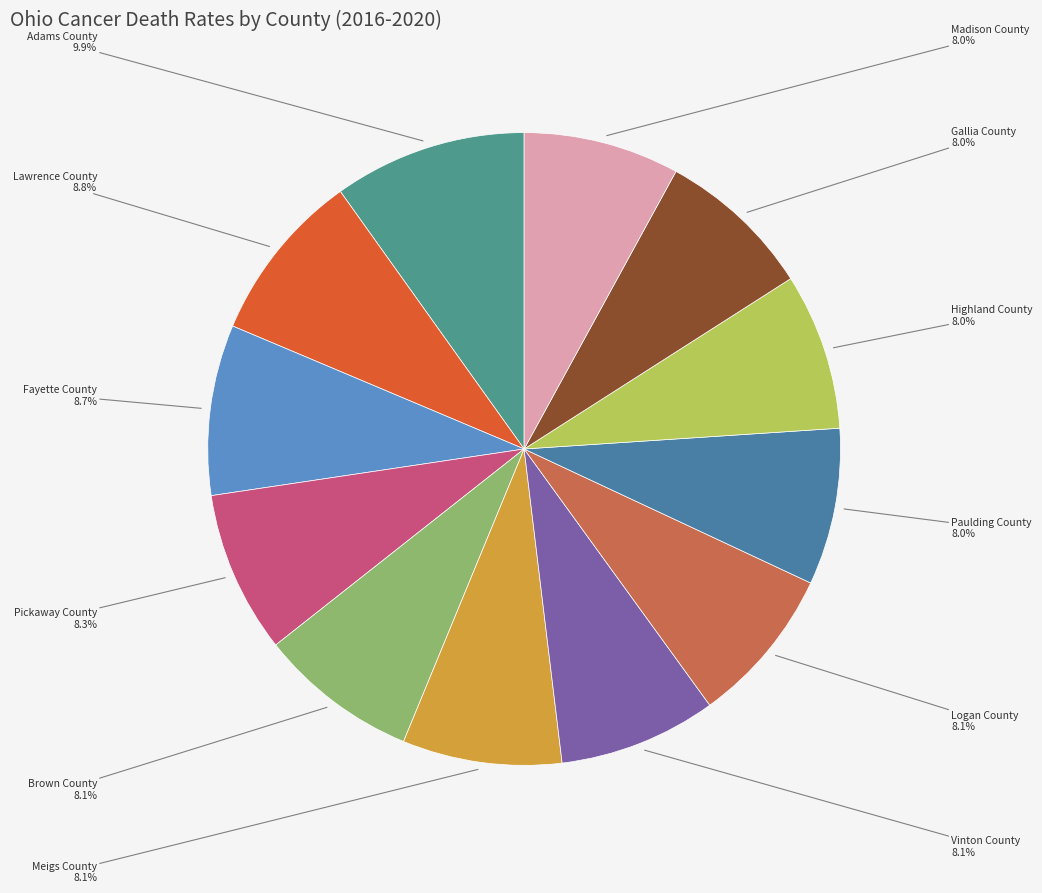

Which category has the biggest portion of the pie?

Adams County